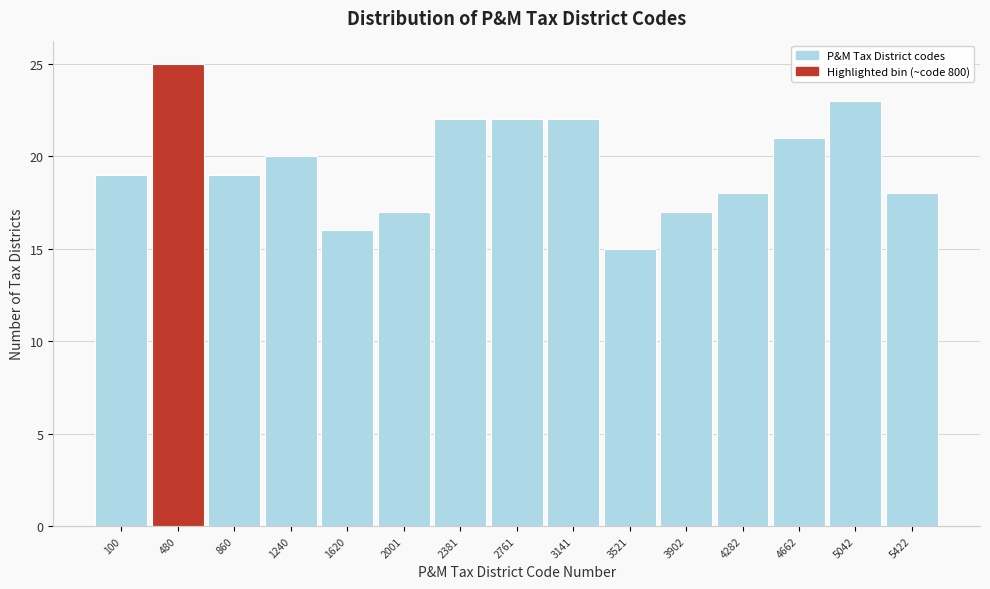

Reading left to right, transcribe all the data shown in this chart.

19	25	19	20	16	17	22	22	22	15	17	18	21	23	18